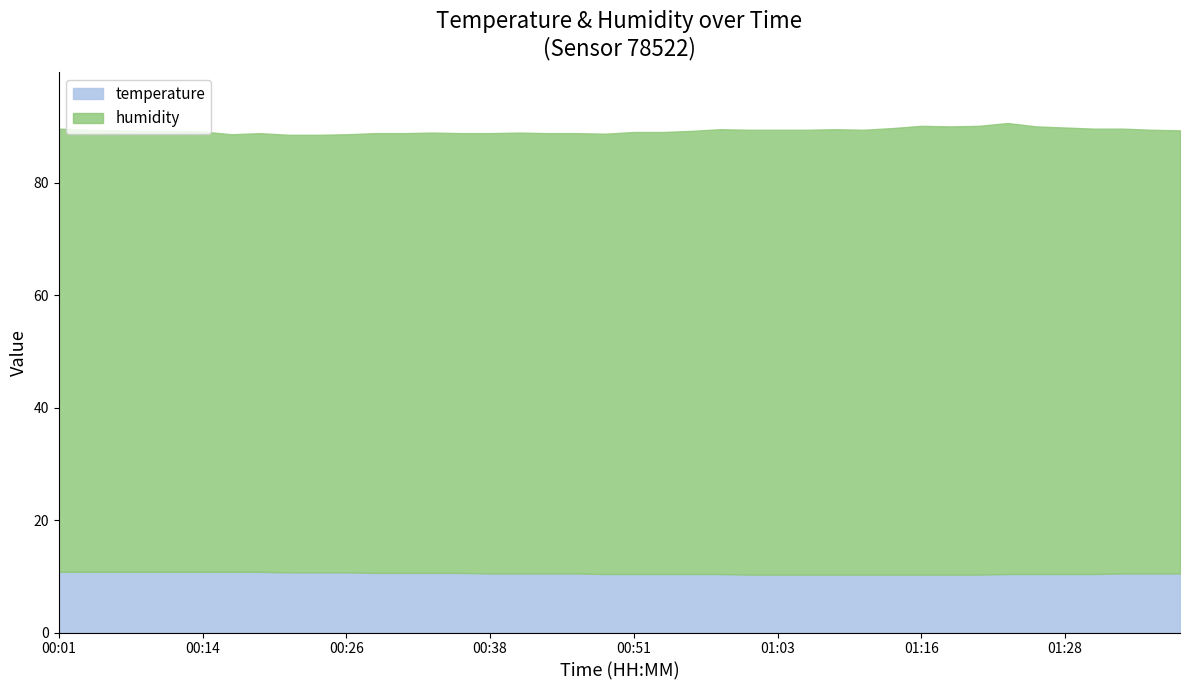

What are all the series names shown in the legend?

temperature, humidity